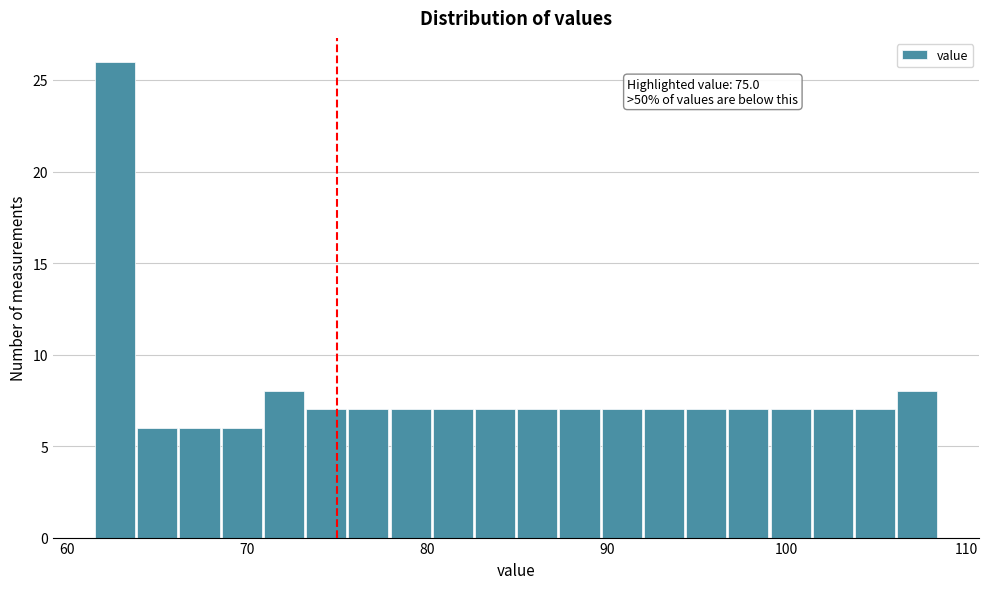

Read against the x-axis, roughly where is the centre of the tallest bar?

63